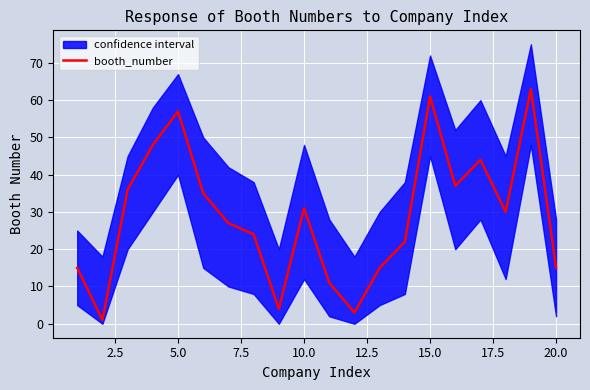

How many interior local valleys (lower than both neighbors) does the data have?

5